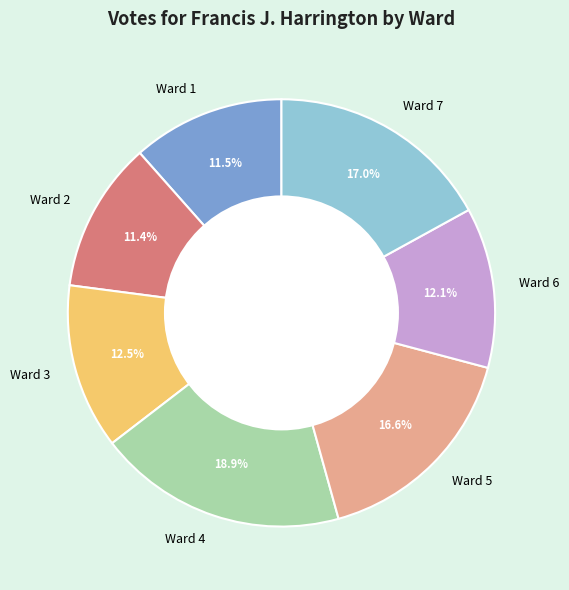

Does any single category account for the majority?

No